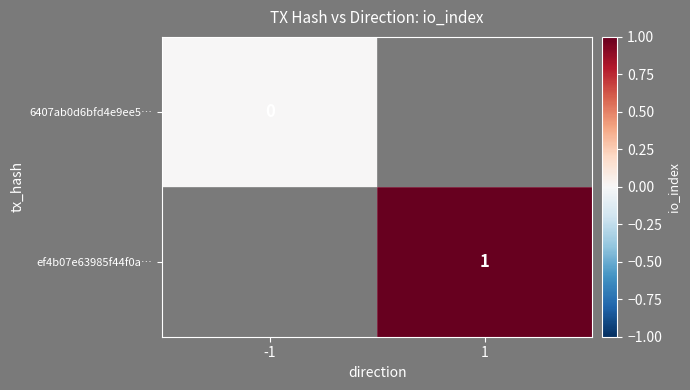

The ef4b07e63985f44f0a… series shows 0 at 1. True or false?

False